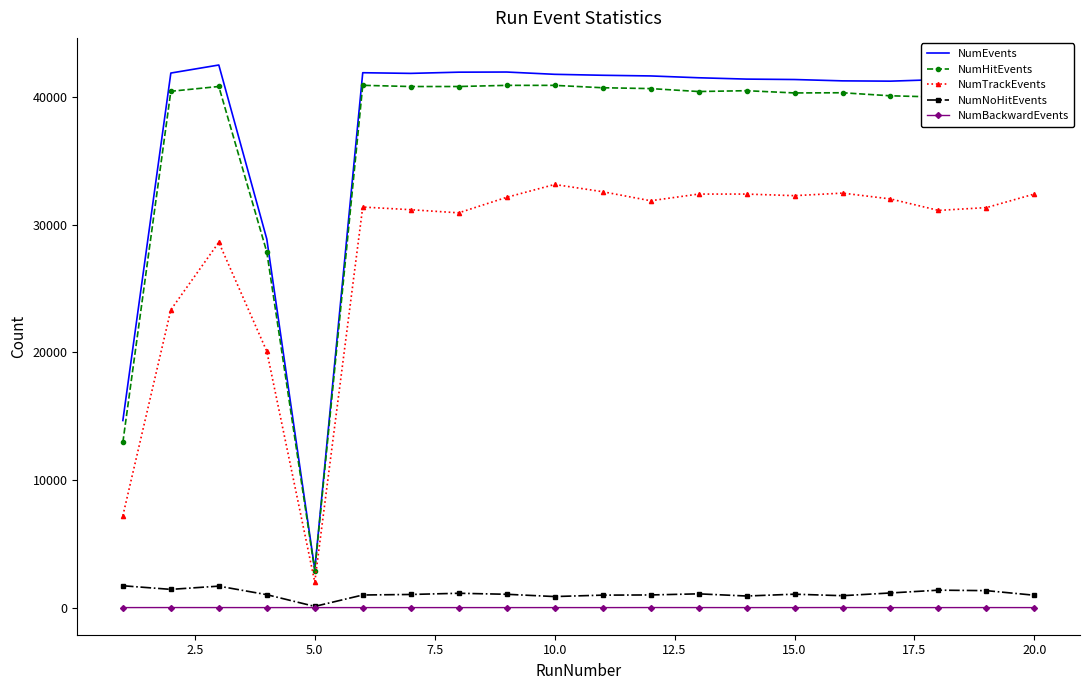

True or false: NumEvents and NumNoHitEvents intersect in this chart.

False